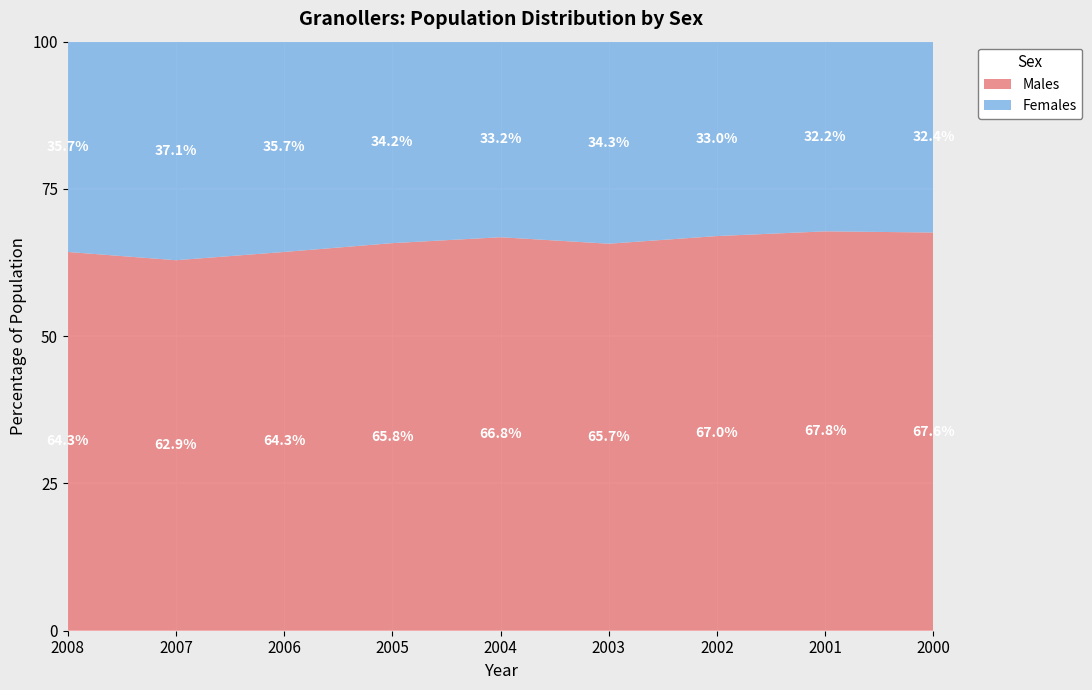

Reading left to right, what are all the values shown in this chart?

Males: 2008=64.3	2007=62.9	2006=64.3	2005=65.8	2004=66.8	2003=65.7	2002=67.0	2001=67.8	2000=67.6
Females: 2008=35.7	2007=37.1	2006=35.7	2005=34.2	2004=33.2	2003=34.3	2002=33.0	2001=32.2	2000=32.4